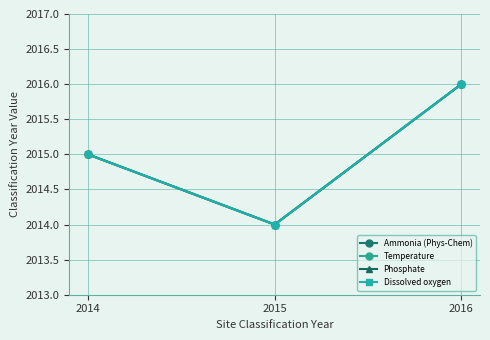

What is the minimum value shown in the chart?

2014